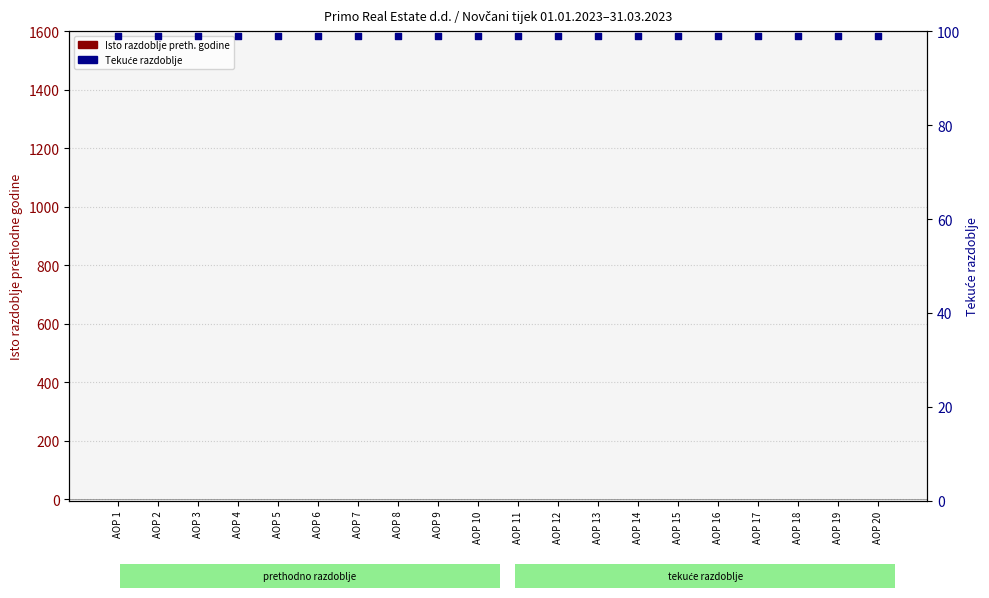

What is the total value across all series at AOP 7?

99